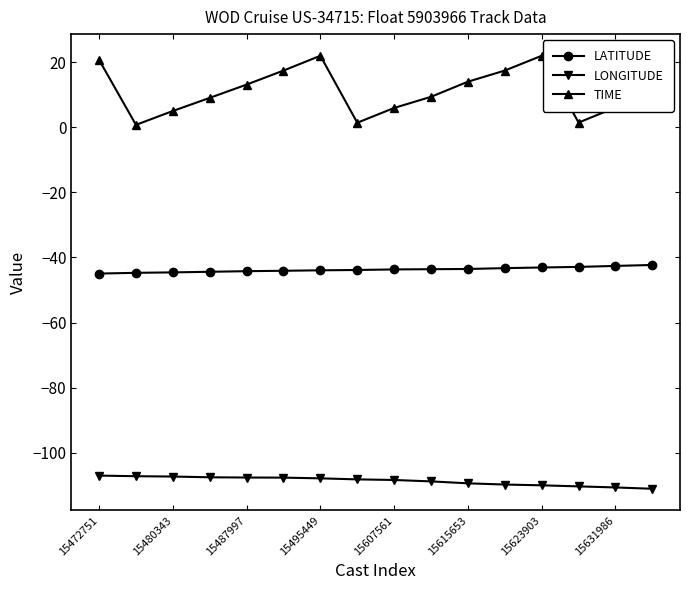

True or false: TIME and LONGITUDE intersect in this chart.

False